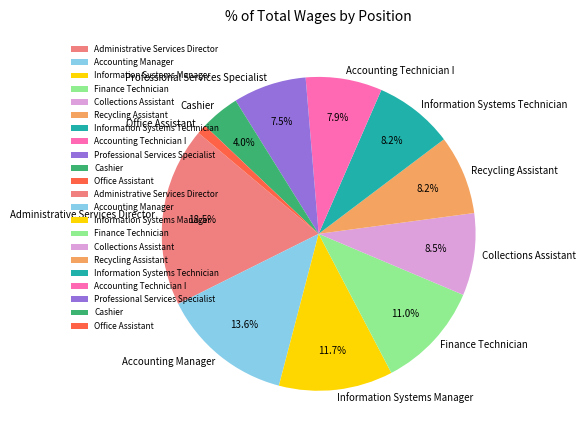

Is Accounting Manager the majority of the pie?

No